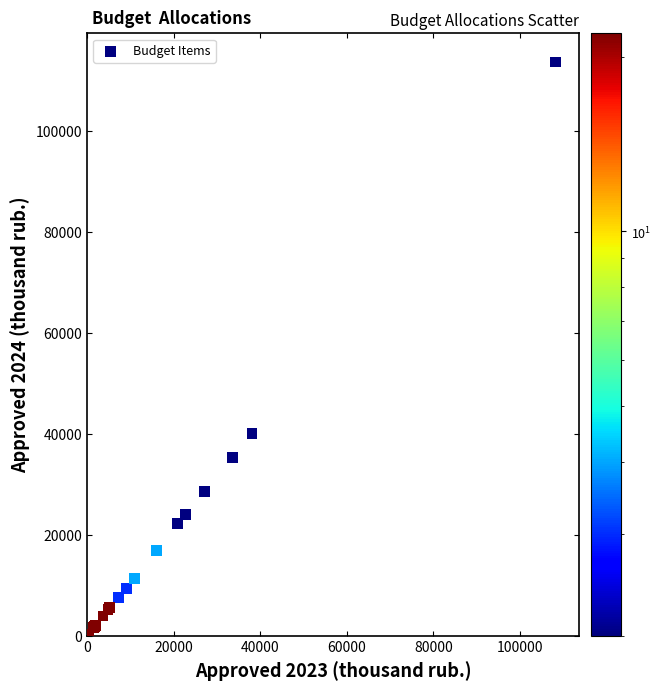

What Y value in the scatter plot is closest to 56798?

39967.7